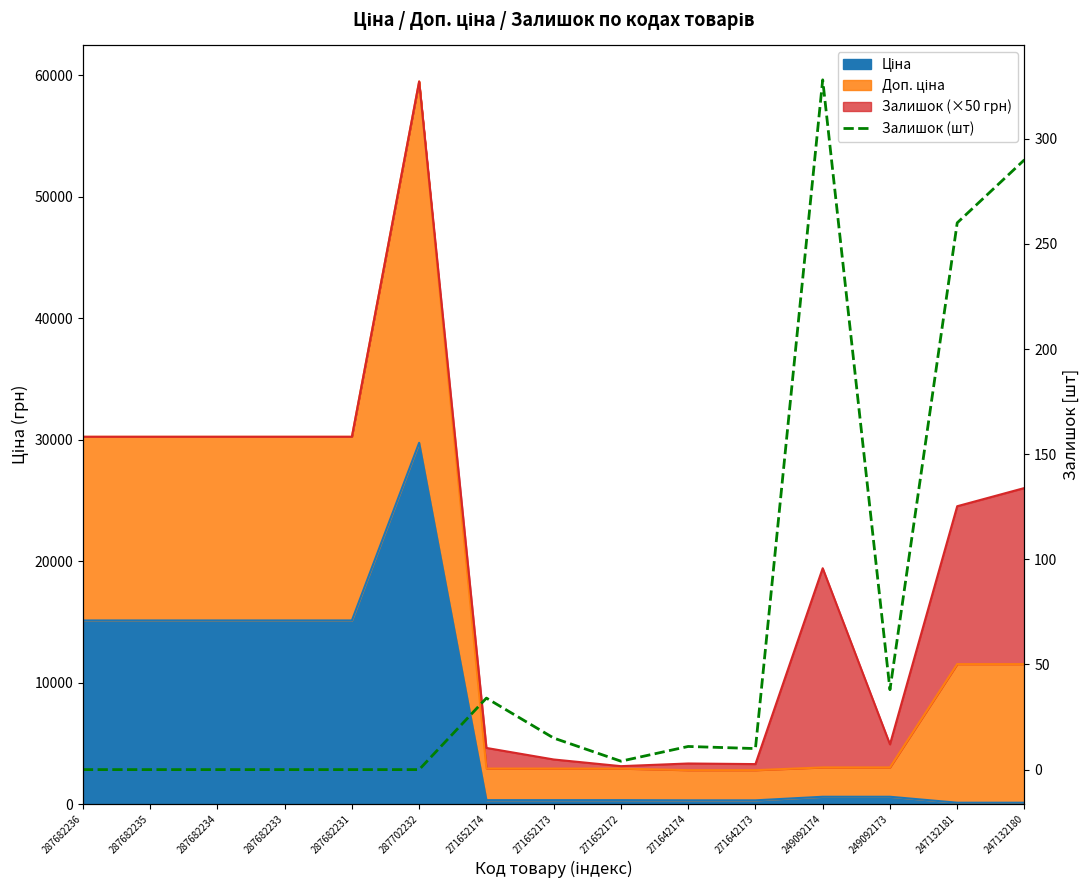

Where does the data first go above 10?

271652174